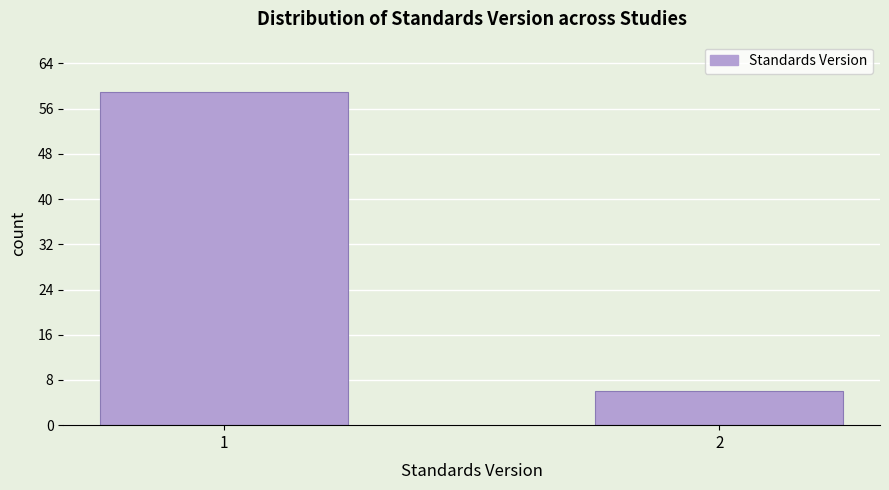

Reading right to left, list all the values displayed in this chart.

2=6	1=59